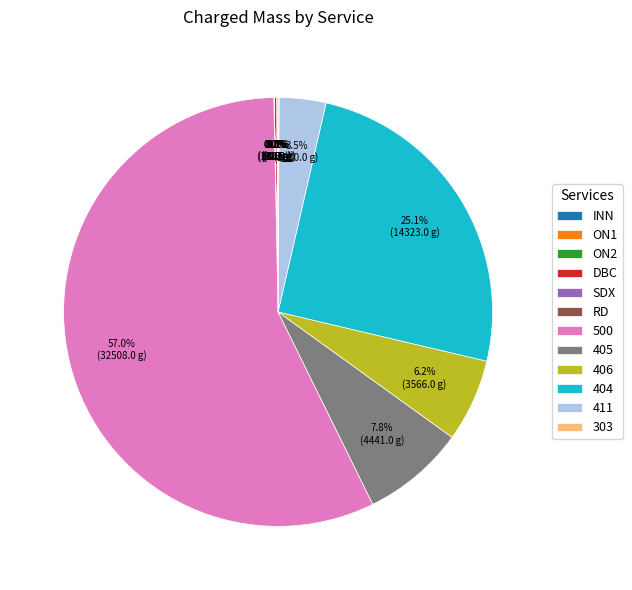

Is 500 the majority of the pie?

Yes